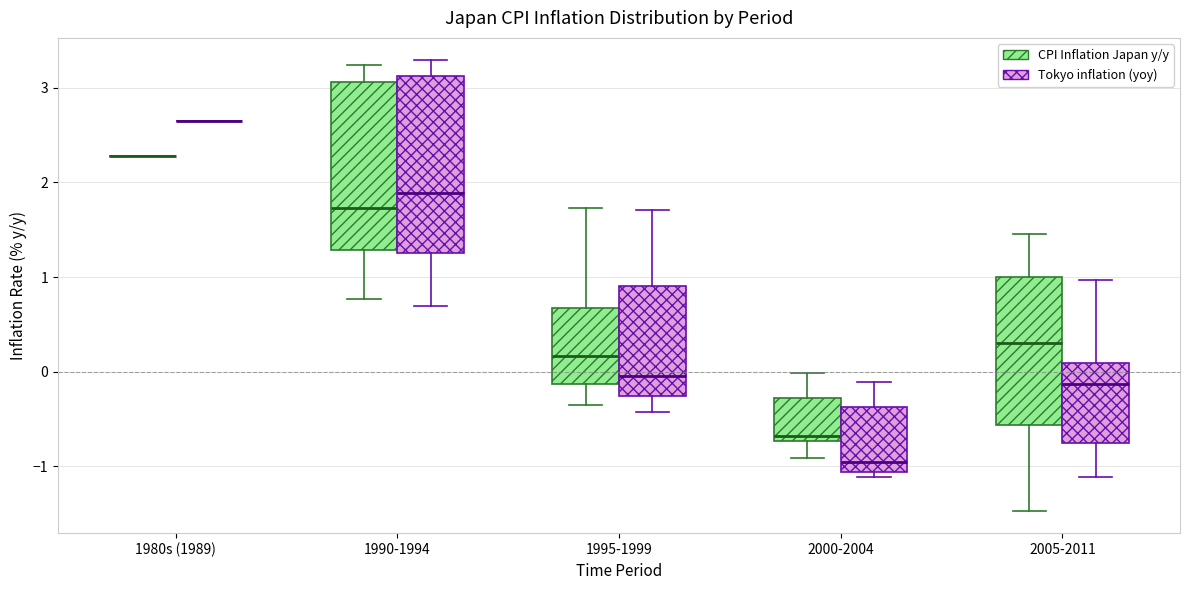

Reading left to right, read every box against the y-axis: the position of its median line, the range the box covers, and the ends of its whiskers. The values are not printed on the chart, so give them approximately, as read against the axis.

1980s (1989) (CPI Inflation Japan y/y): box collapsed to a line at 2.3, whiskers 2.3 to 2.3
1980s (1989) (Tokyo inflation (yoy)): box collapsed to a line at 2.7, whiskers 2.7 to 2.7
1990-1994 (CPI Inflation Japan y/y): median 1.7, box 1.3 to 3.1, whiskers 0.8 to 3.2
1990-1994 (Tokyo inflation (yoy)): median 1.9, box 1.3 to 3.1, whiskers 0.7 to 3.3
1995-1999 (CPI Inflation Japan y/y): median 0.2, box -0.1 to 0.7, whiskers -0.3 to 1.7
1995-1999 (Tokyo inflation (yoy)): median 0.0, box -0.3 to 0.9, whiskers -0.4 to 1.7
2000-2004 (CPI Inflation Japan y/y): median -0.7 (just above the box's lower edge), box -0.7 to -0.3, whiskers -0.9 to 0.0
2000-2004 (Tokyo inflation (yoy)): median -0.9, box -1.1 to -0.4, whiskers -1.1 (just below the box's lower edge) to -0.1
2005-2011 (CPI Inflation Japan y/y): median 0.3, box -0.6 to 1.0, whiskers -1.5 to 1.5
2005-2011 (Tokyo inflation (yoy)): median -0.1, box -0.8 to 0.1, whiskers -1.1 to 1.0